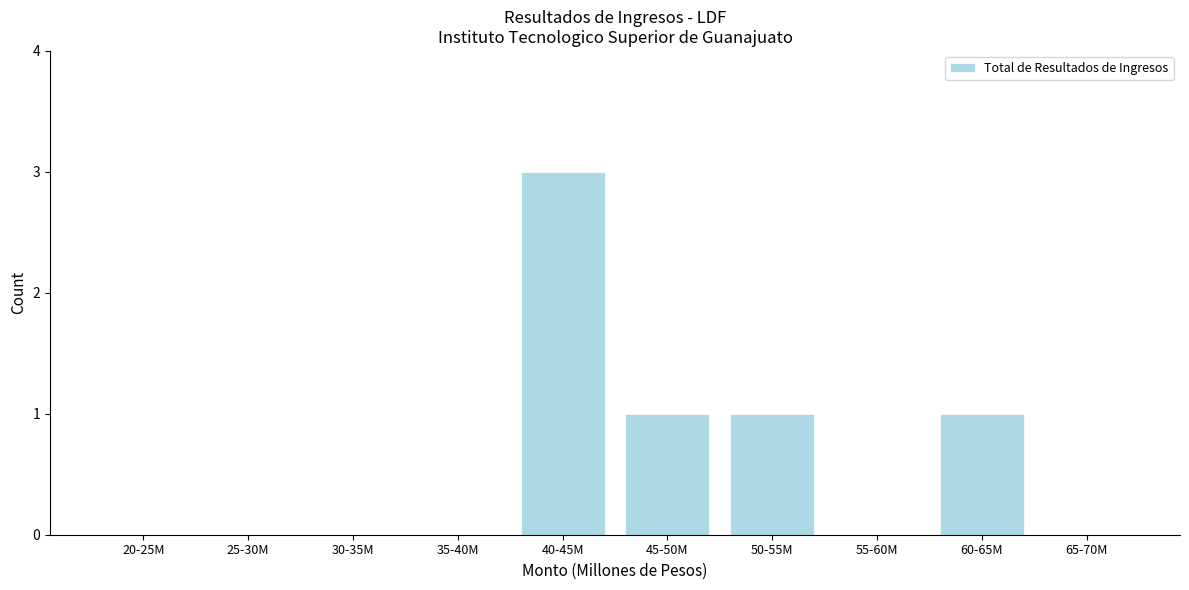

Reading left to right, transcribe all the data shown in this chart.

20-25M=0	25-30M=0	30-35M=0	35-40M=0	40-45M=3	45-50M=1	50-55M=1	55-60M=0	60-65M=1	65-70M=0